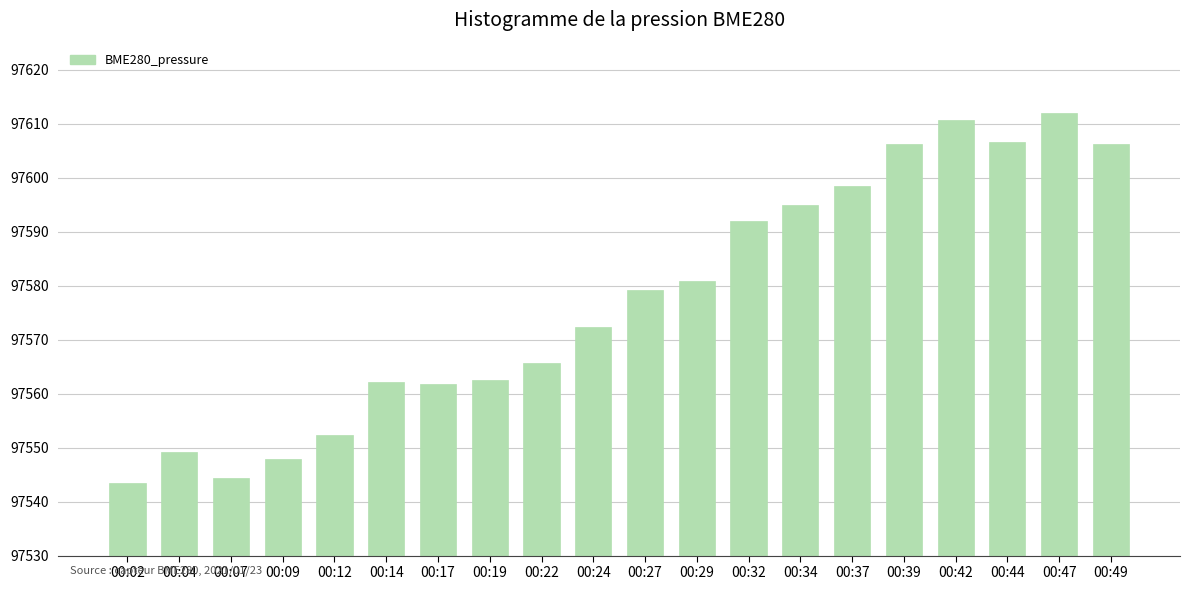

What is the maximum value shown in the chart?

97612.0